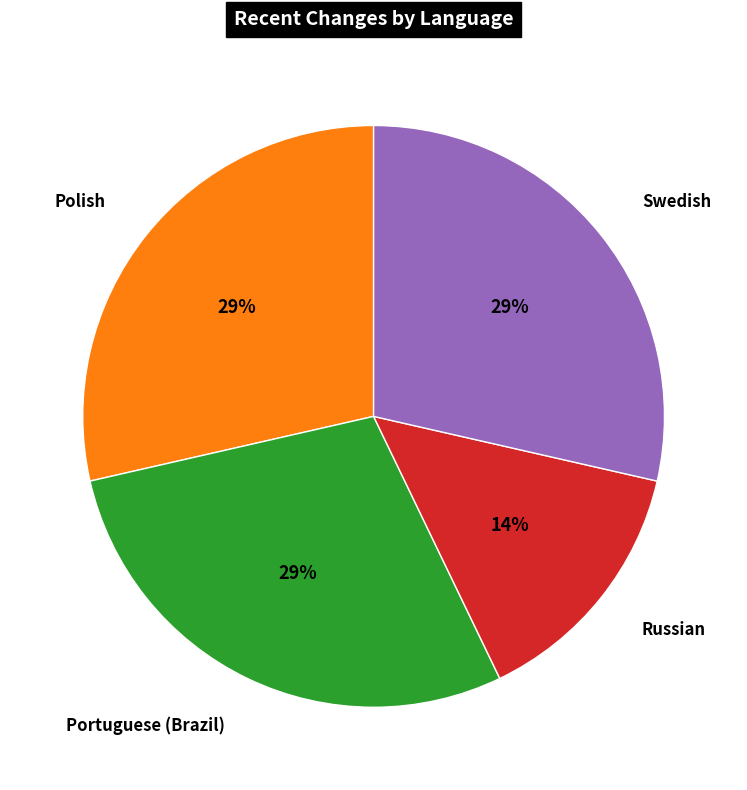

To the nearest percent, what is the average slice percentage?

25%